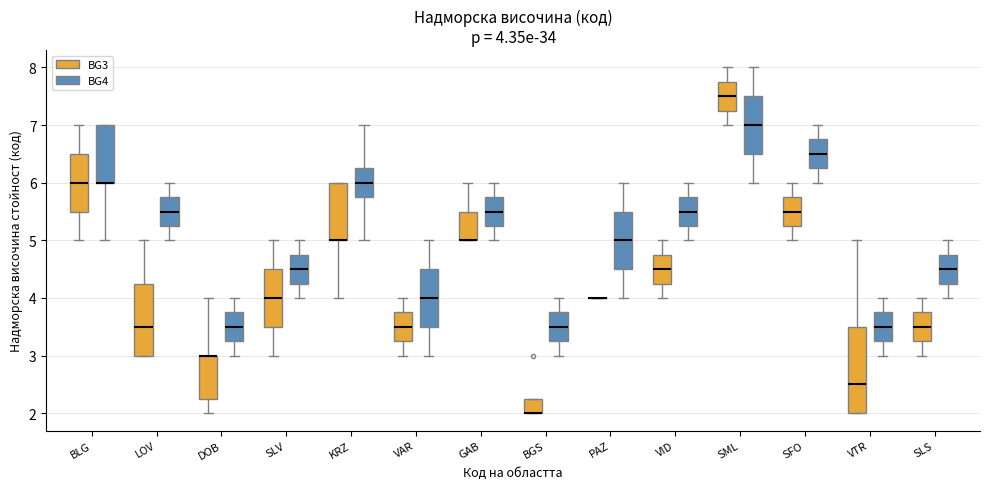

Comparing the boxes themselves (not the whiskers), which one is the tallest?

VTR (BG3)